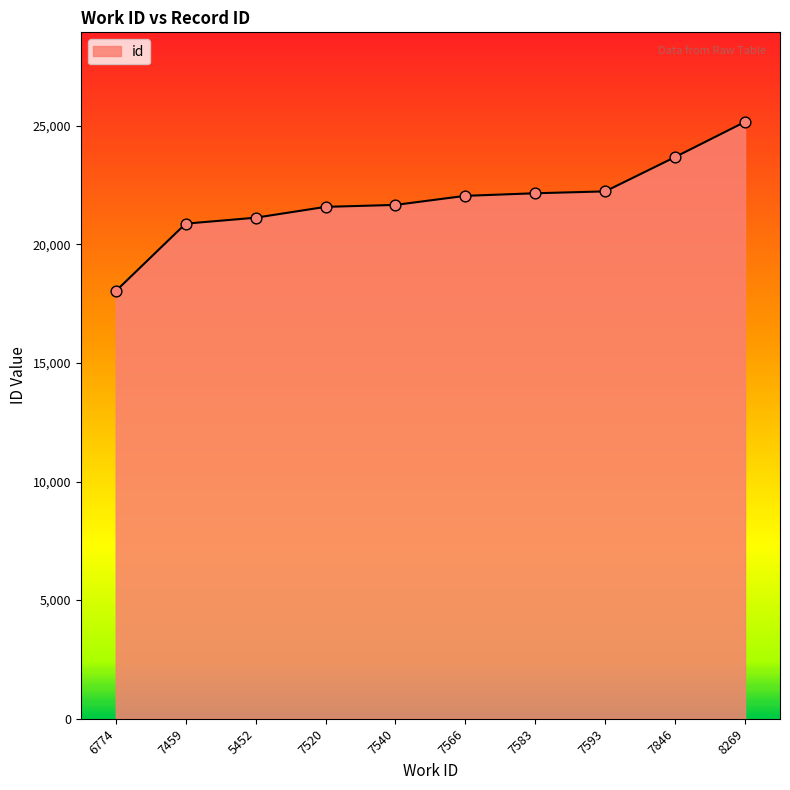

What is the change in value from 6774 to 8269?

+7136